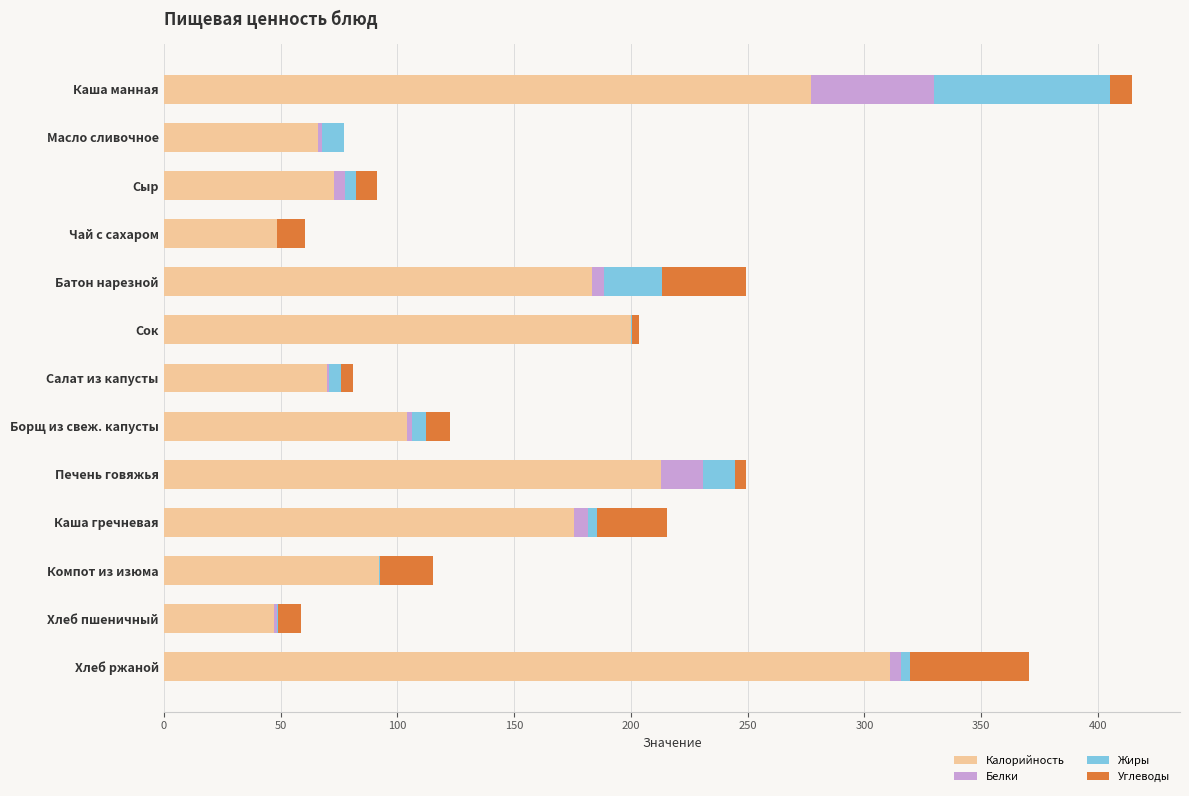

What is the highest value of the Калорийность series?

310.8